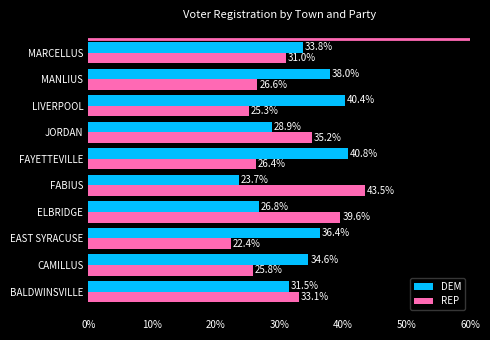

Rank the series at BALDWINSVILLE from highest to lowest value.

REP, DEM